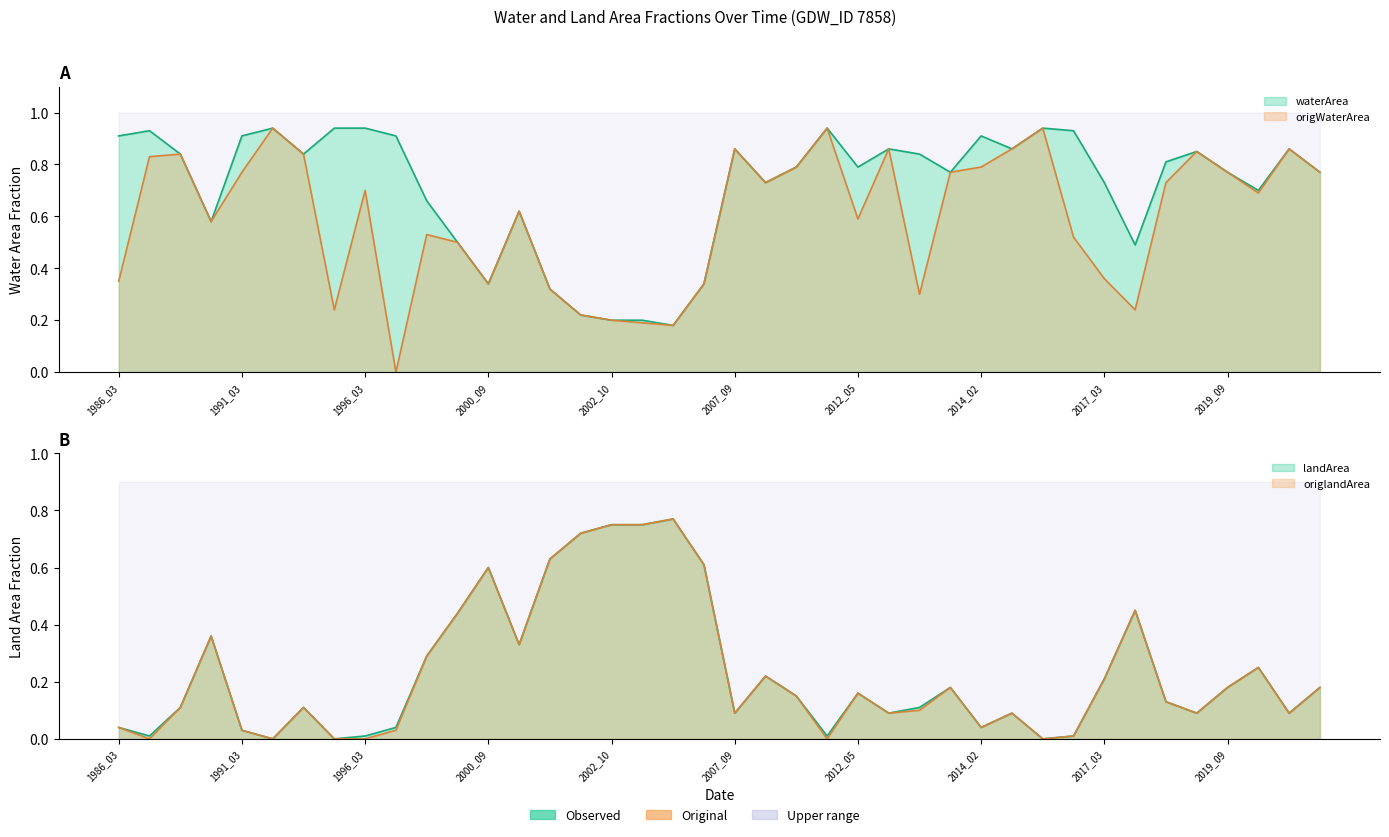

Count the number of categories in the chart.

40